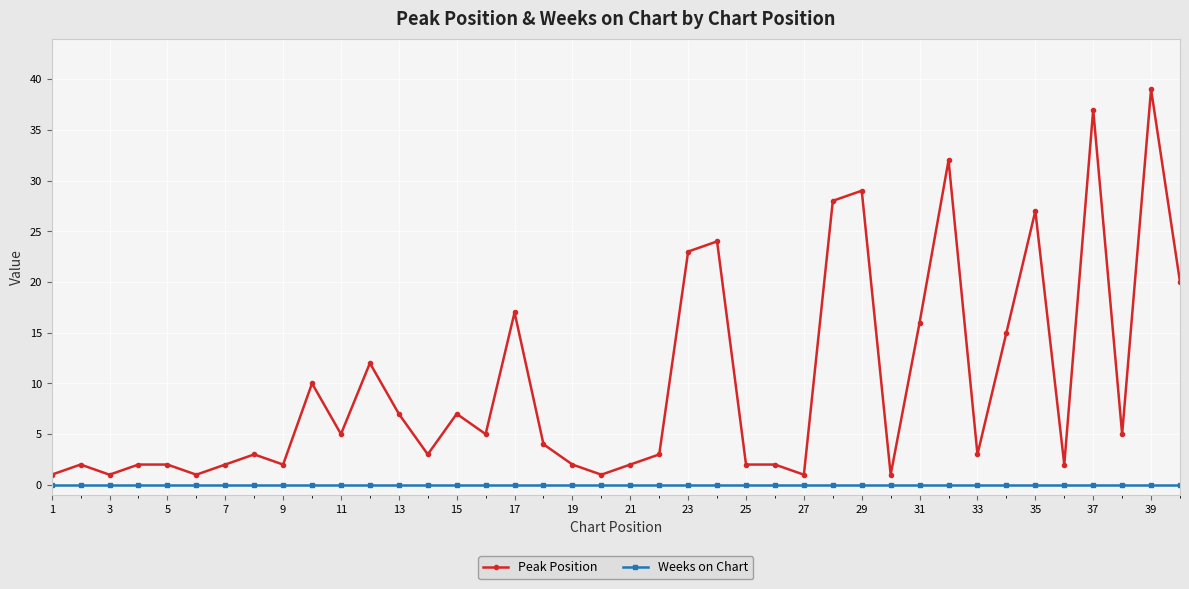

True or false: Weeks on Chart and Peak Position intersect in this chart.

False